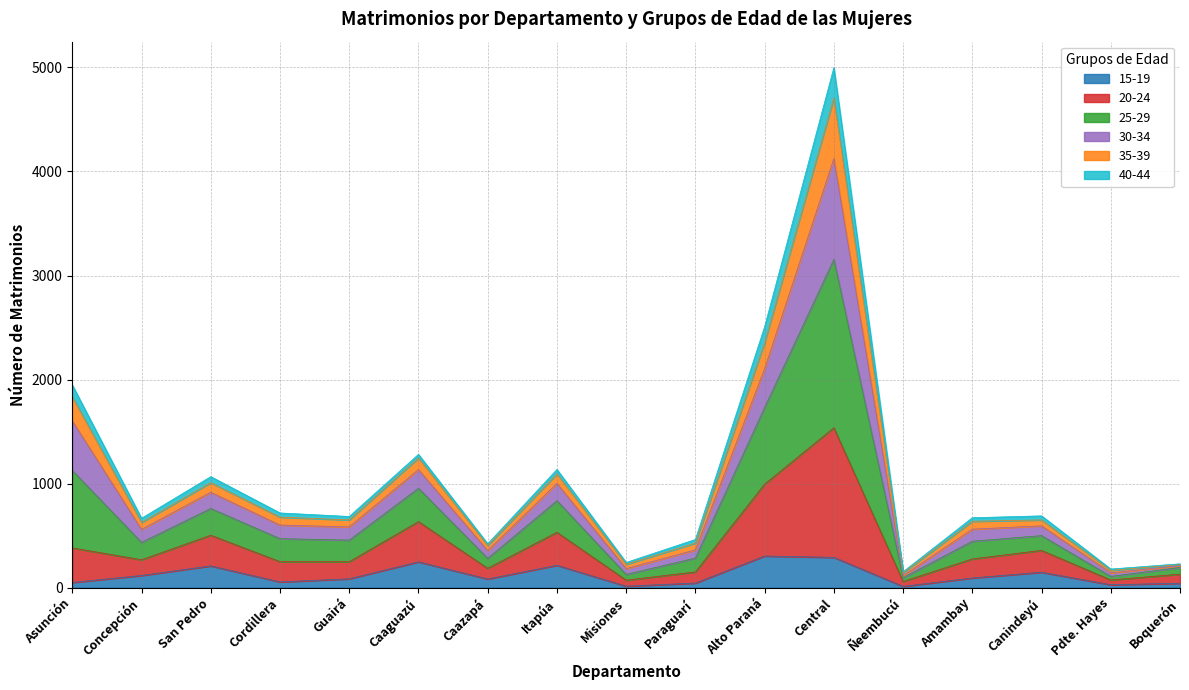

What are all the series names shown in the legend?

15-19, 20-24, 25-29, 30-34, 35-39, 40-44